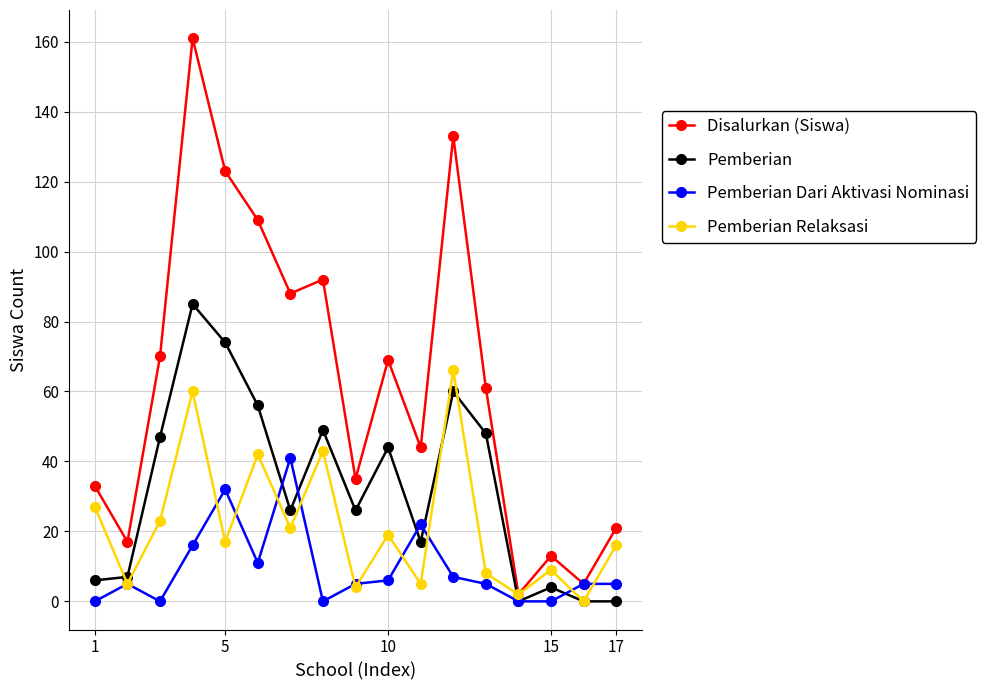

True or false: Disalurkan (Siswa) has more than 0 interior local peaks.

True